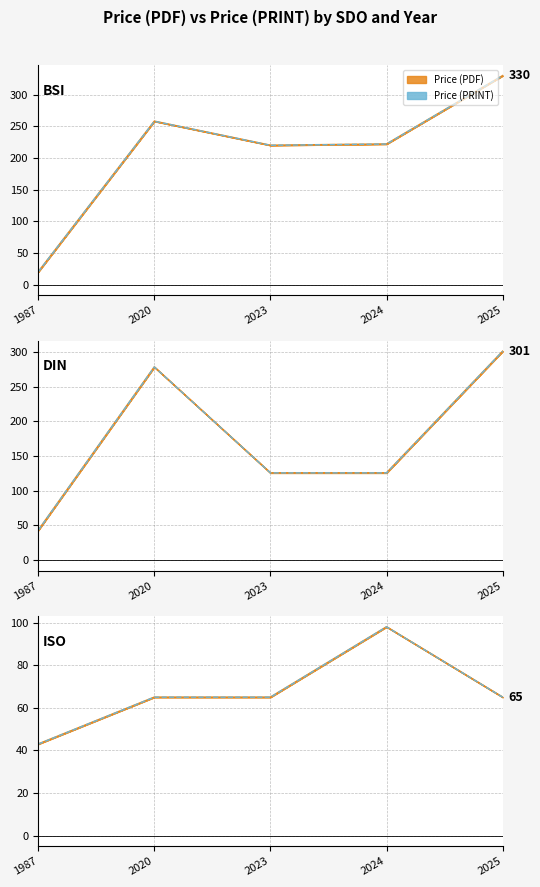

Is this an area chart (filled region under the line)?

No